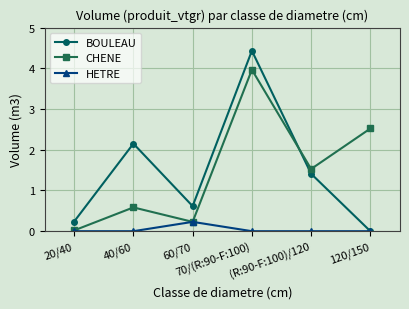

What is the greatest value displayed?

4.4